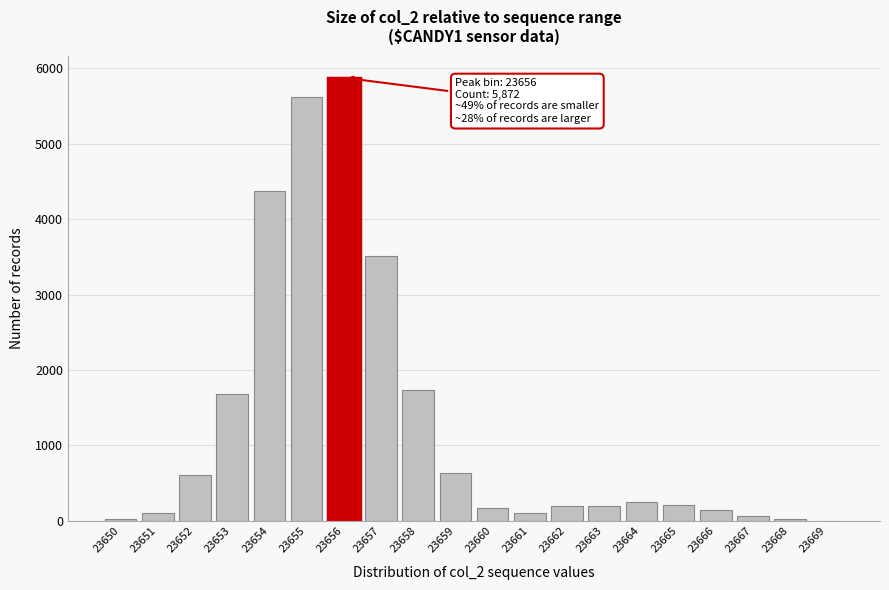

Which category has the highest value across all series?

23656